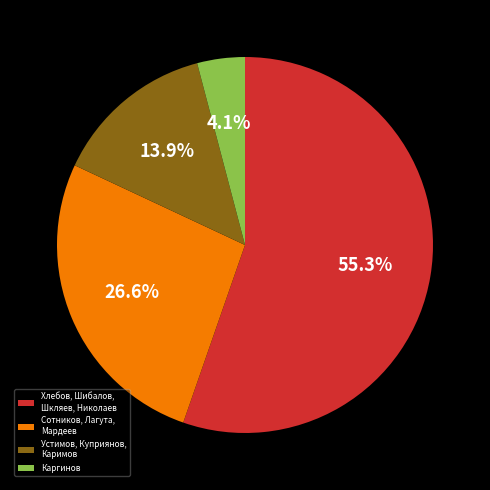

Rank the categories by value from lowest to highest.

Каргинов, Устимов, Куприянов, Каримов, Сотников, Лагута, Мардеев, Хлебов, Шибалов, Шкляев, Николаев